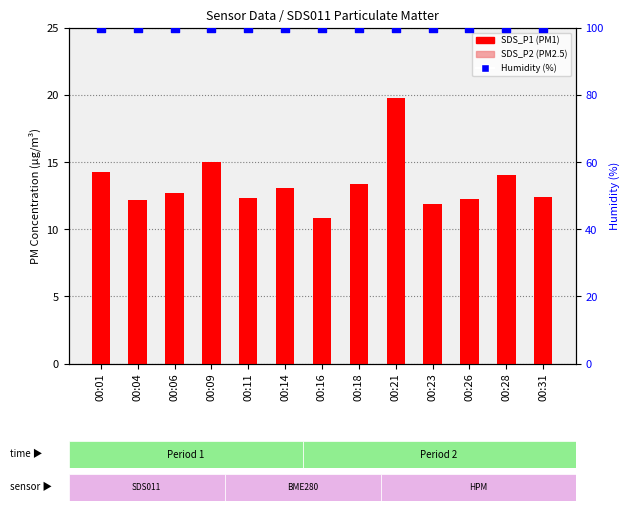

What is the total value across all series at 00:23?

122.0